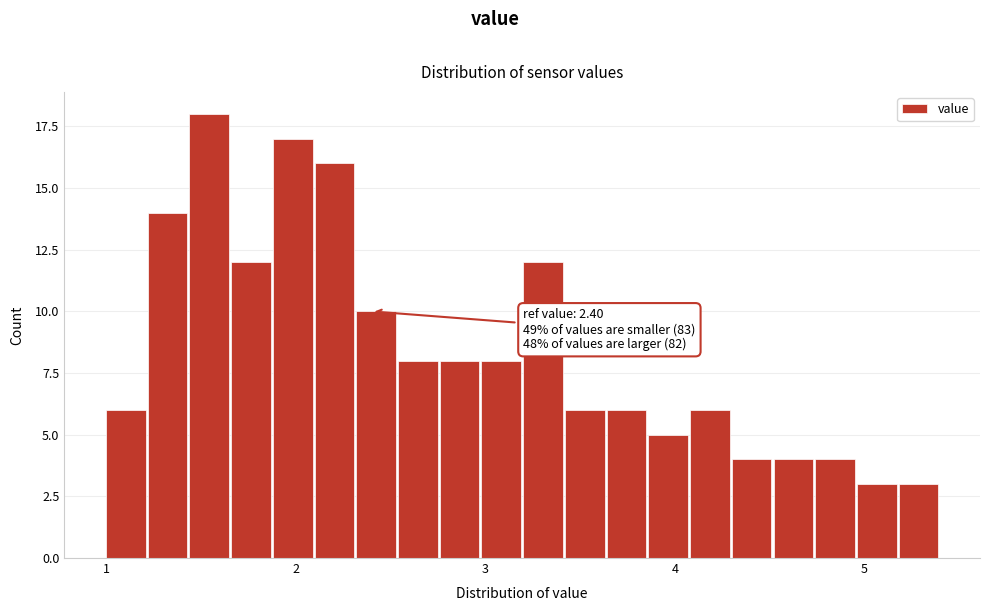

Around what value on the x-axis is the tallest bar? Give the approximate position of its centre, as read against the axis.

1.5